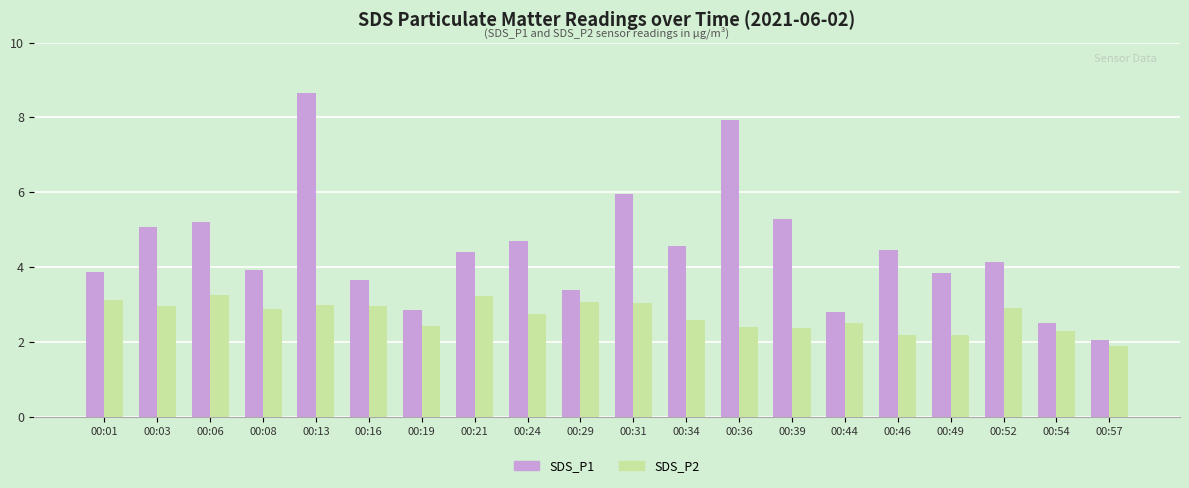

Rank the series by their maximum value, from highest to lowest.

SDS_P1, SDS_P2